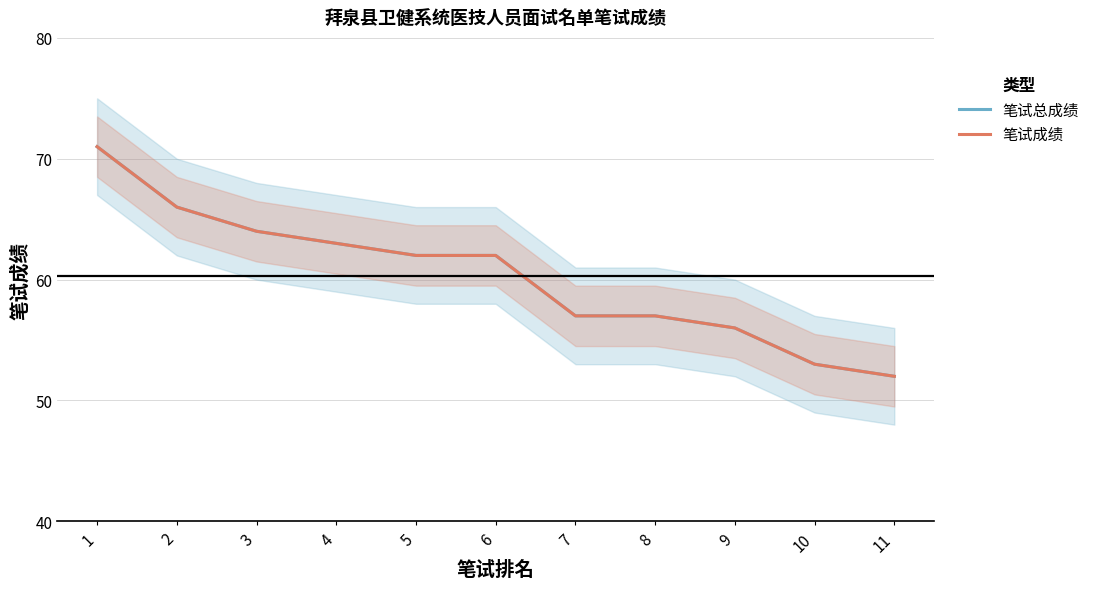

Is it true that 笔试总成绩 equals 86 at 10?

False